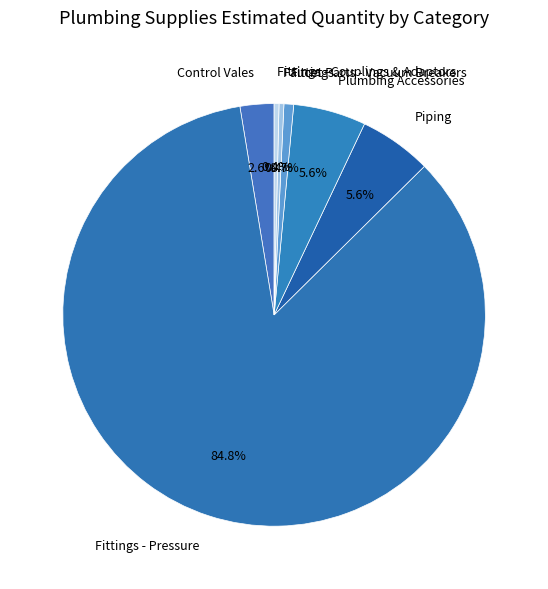

What percentage is the Plumbing Accessories slice, to the nearest percent?

6%